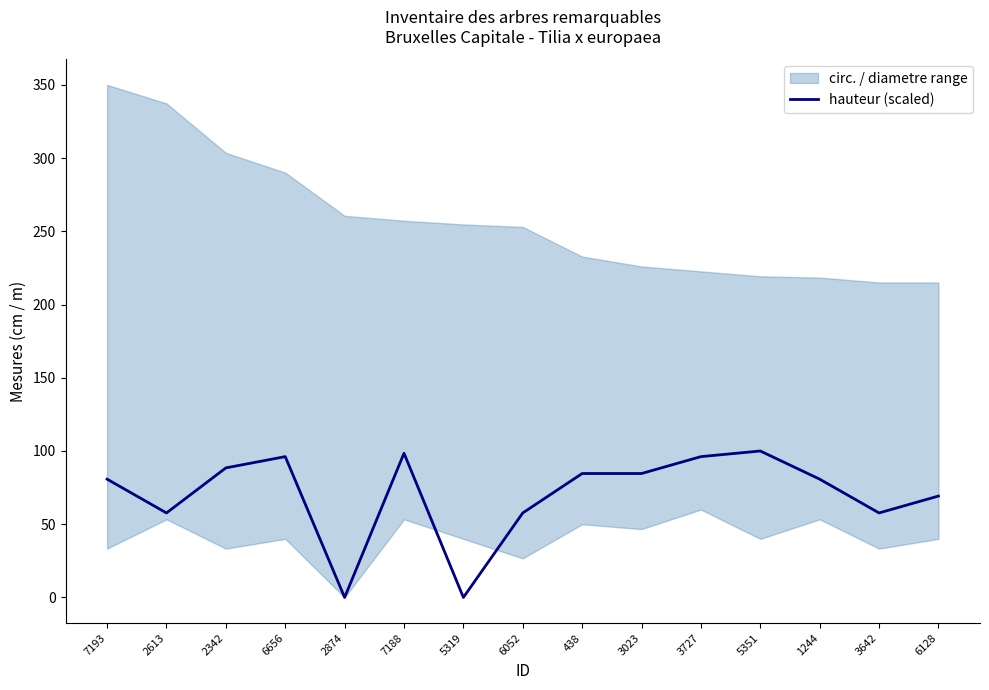

Reading left to right, extract all data points from this chart.

80.8	57.7	88.5	96.2	0.0	98.5	0.0	57.7	84.6	84.6	96.2	100.0	80.8	57.7	69.2